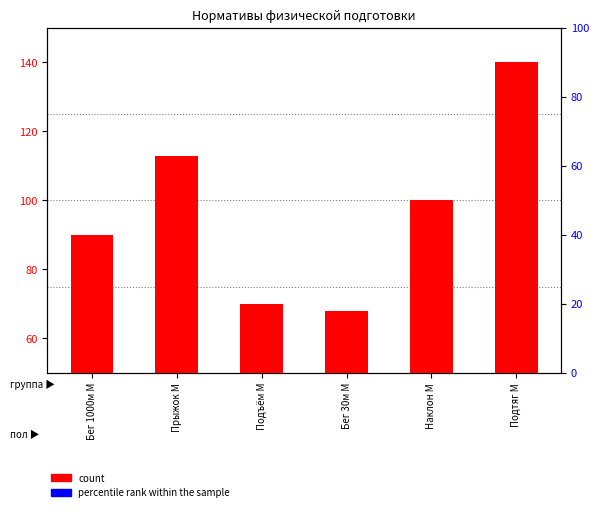

Which series contains the highest Y value?

count